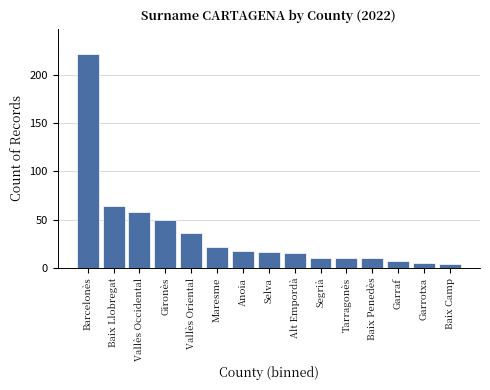

Reading right to left, extract all data points from this chart.

4	5	7	10	10	10	15	16	17	22	36	50	58	64	221